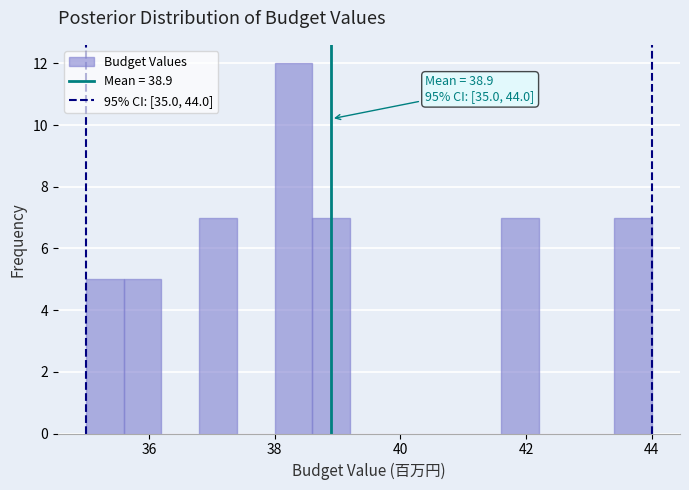

Read against the x-axis, roughly where is the centre of the tallest bar?

38.4